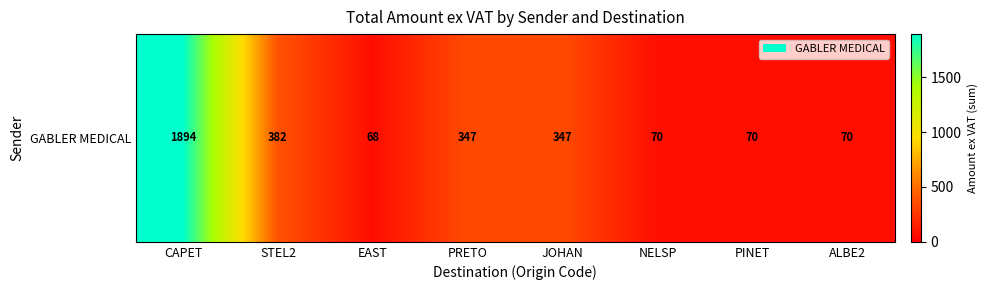

Reading right to left, transcribe all the data shown in this chart.

ALBE2=69.8	PINET=69.8	NELSP=69.8	JOHAN=347.5	PRETO=347.5	EAST=67.7	STEL2=381.5	CAPET=1894.0